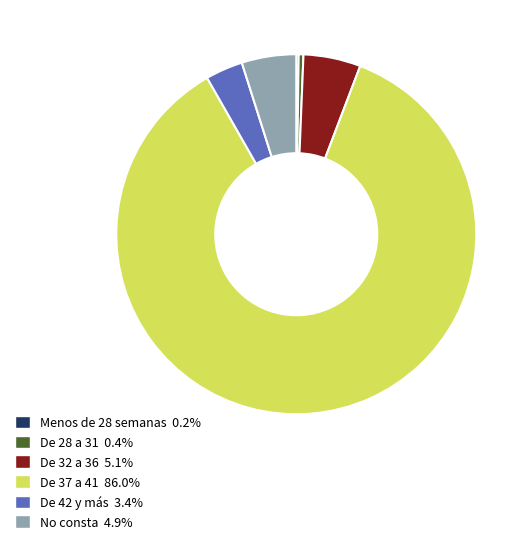

Does any single category account for the majority?

Yes